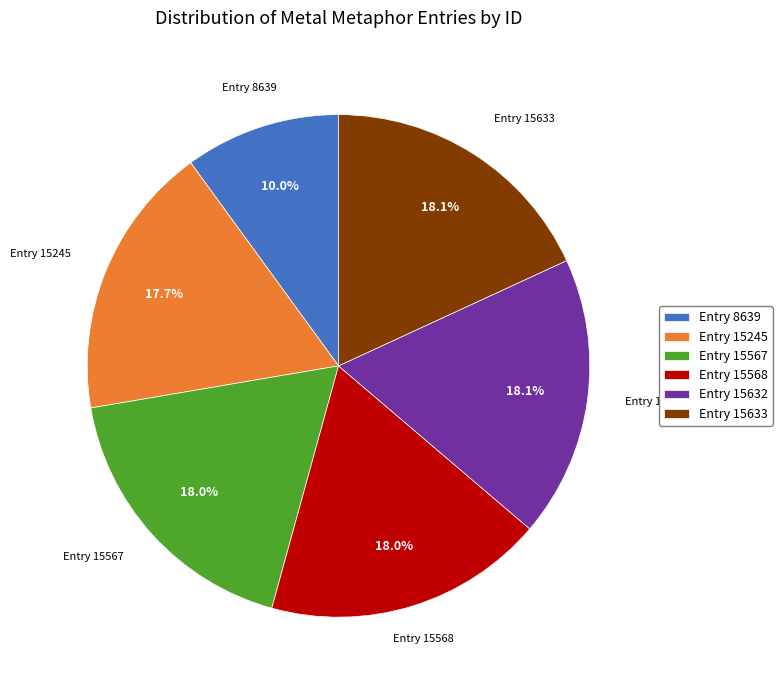

Is there a majority slice in this chart?

No